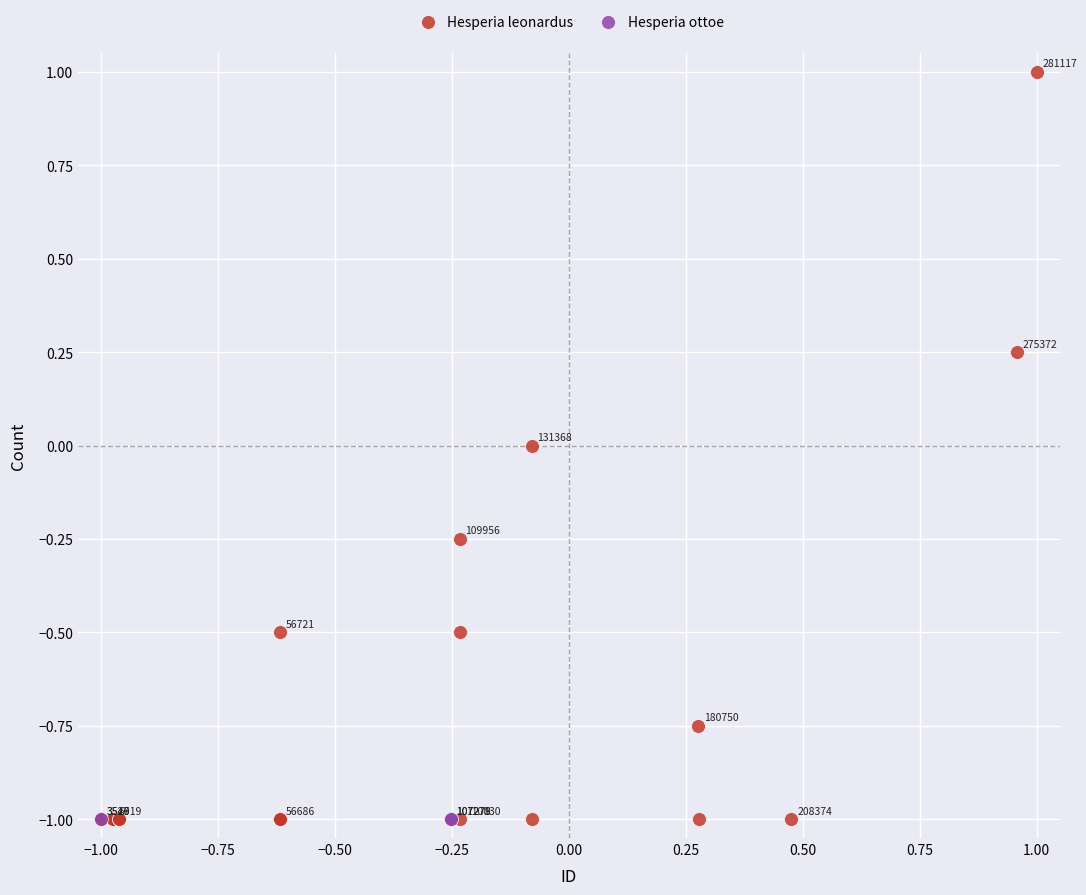

Which series reaches the maximum Y coordinate?

Hesperia leonardus